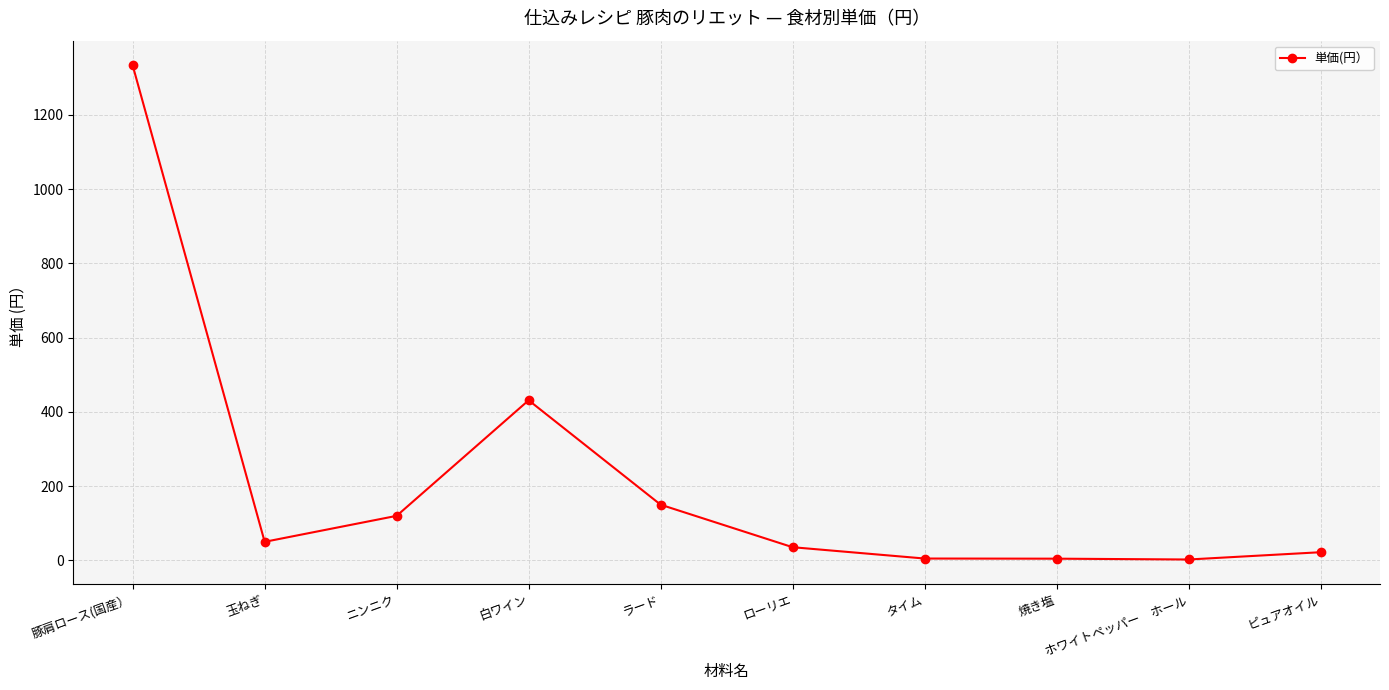

What is the maximum value shown in the chart?

1333.3